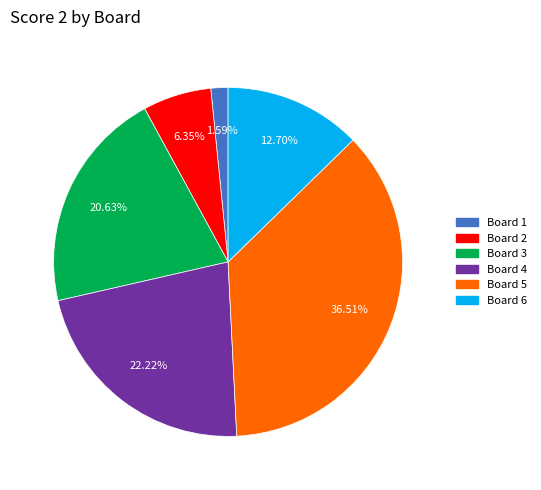

To the nearest percent, what is the difference between the largest and smallest slice percentages?

35%